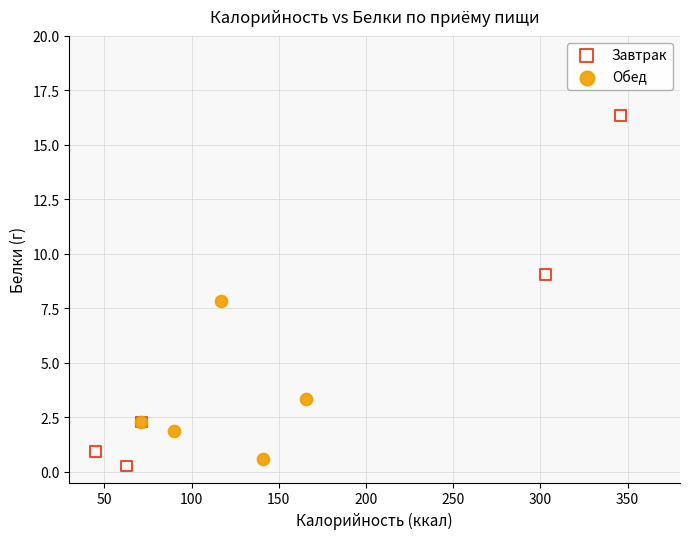

What are all the series names shown in the legend?

Завтрак, Обед